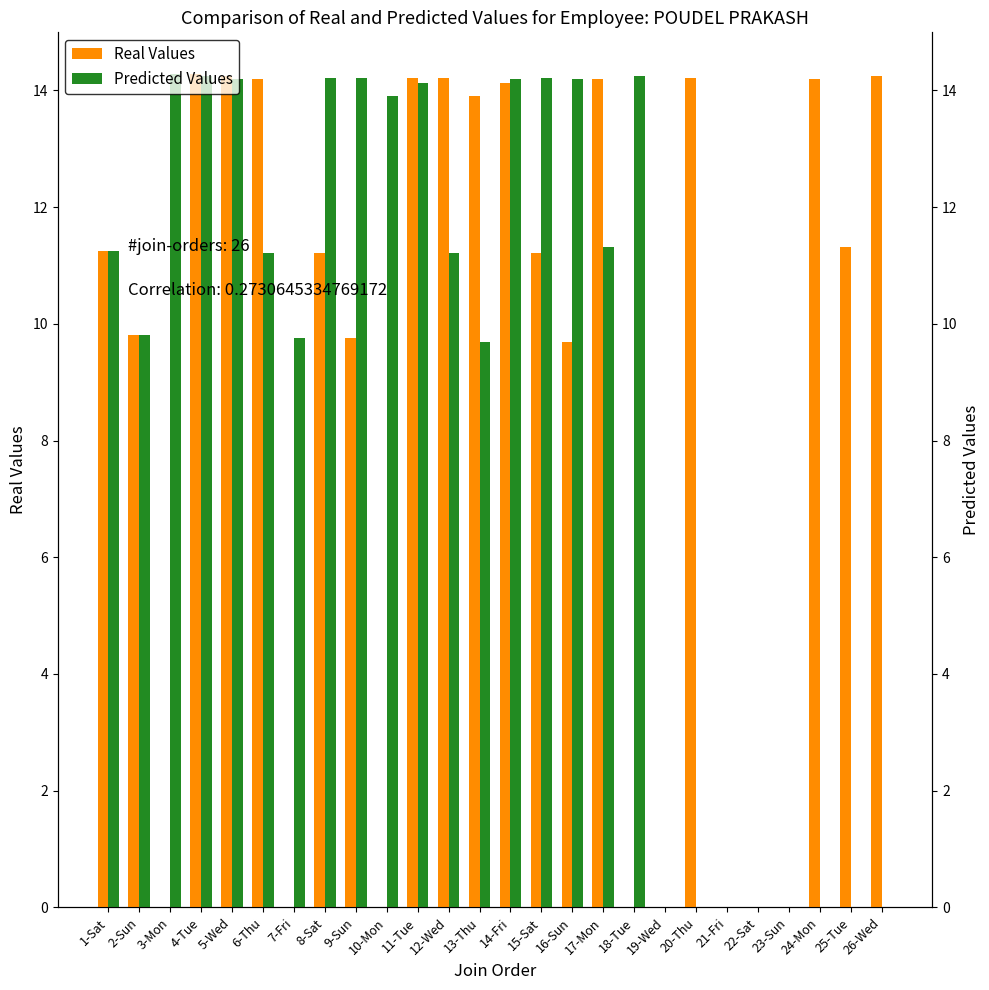

Which series has the widest spread of values?

Real Values